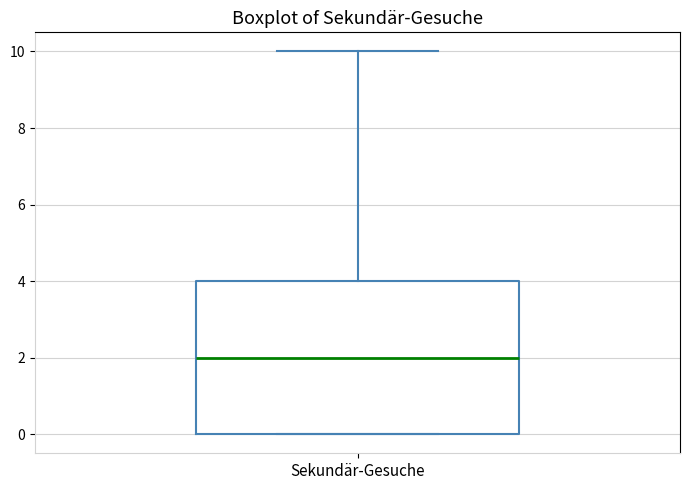

Transcribe this box plot: give where the median line is, the range the box spans, and where the two whiskers end, as read against the y-axis. The values are not printed on the chart, so give them approximately, as read against the axis.

median 2, box 0 to 4, whiskers 0 to 10